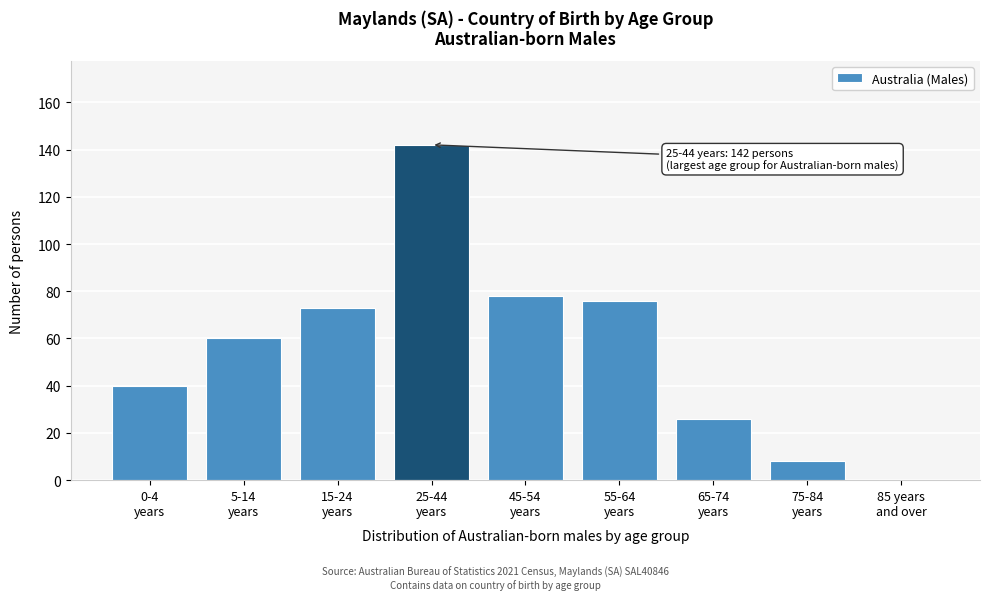

What is the greatest value displayed?

142